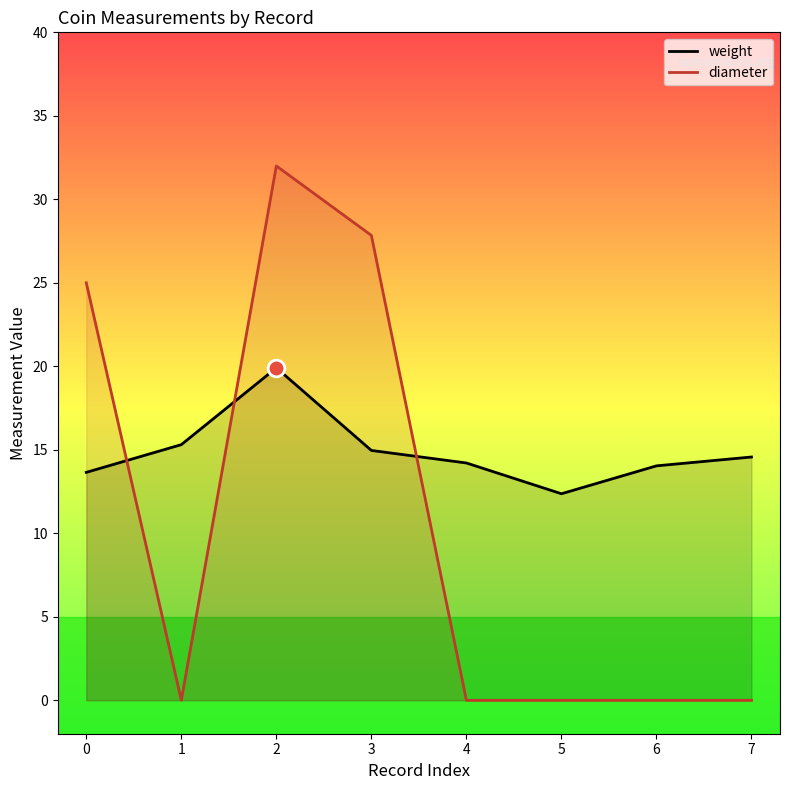

What is the average value of the diameter series?

10.6